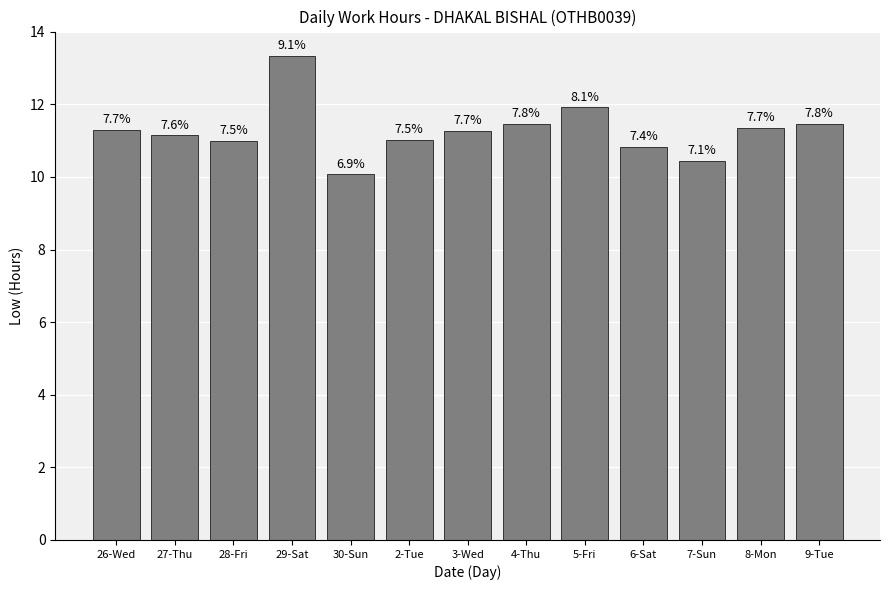

How many bars are there in total?

13